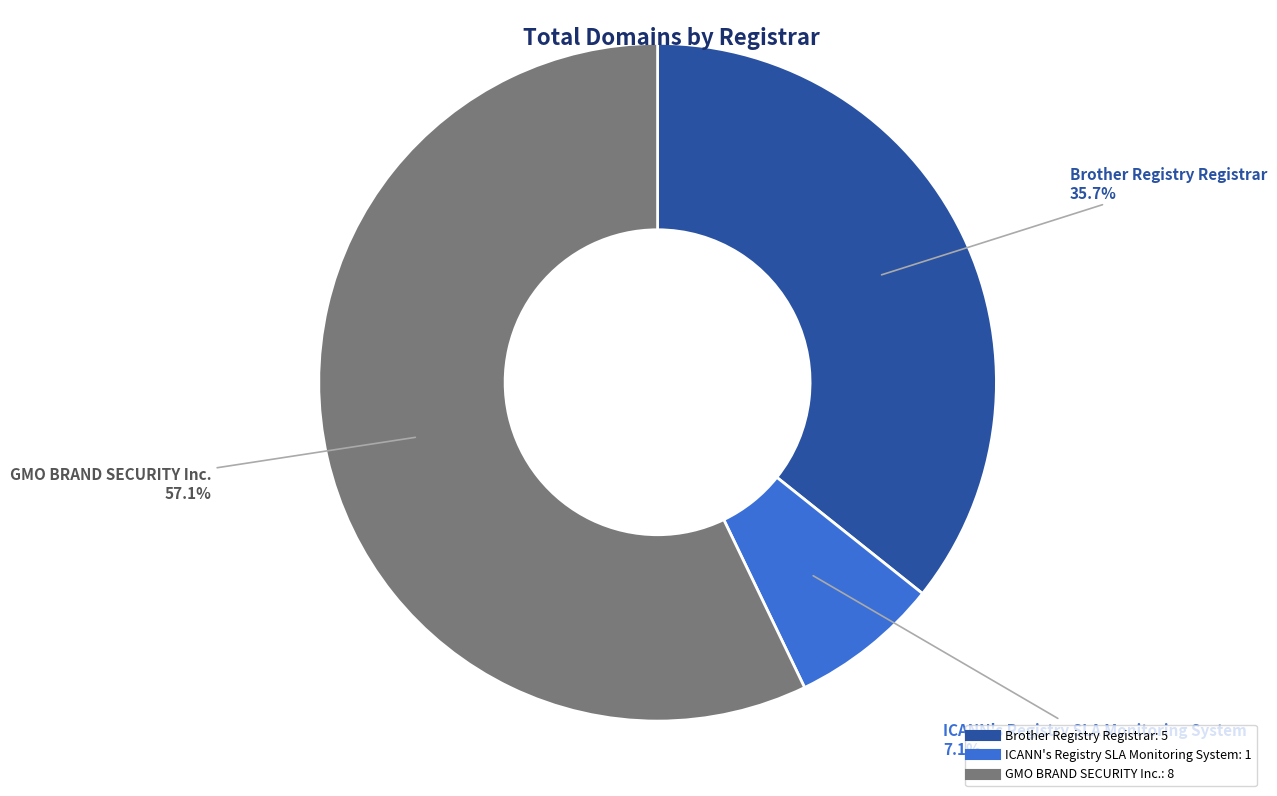

What percentage is the Brother Registry Registrar slice, to the nearest percent?

36%